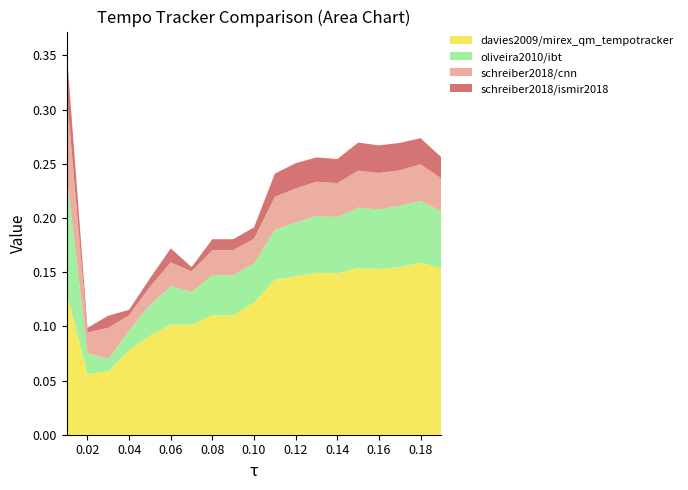

Reading left to right, list all the values displayed in this chart.

davies2009/mirex_qm_tempotracker: 0.1	0.1	0.1	0.1	0.1	0.1	0.1	0.1	0.1	0.1	0.1	0.1	0.1	0.1	0.2	0.2	0.2	0.2	0.2
oliveira2010/ibt: 0.1	0.0	0.0	0.0	0.0	0.0	0.0	0.0	0.0	0.0	0.0	0.0	0.1	0.1	0.1	0.1	0.1	0.1	0.1
schreiber2018/cnn: 0.1	0.0	0.0	0.0	0.0	0.0	0.0	0.0	0.0	0.0	0.0	0.0	0.0	0.0	0.0	0.0	0.0	0.0	0.0
schreiber2018/ismir2018: 0.0	0.0	0.0	0.0	0.0	0.0	0.0	0.0	0.0	0.0	0.0	0.0	0.0	0.0	0.0	0.0	0.0	0.0	0.0